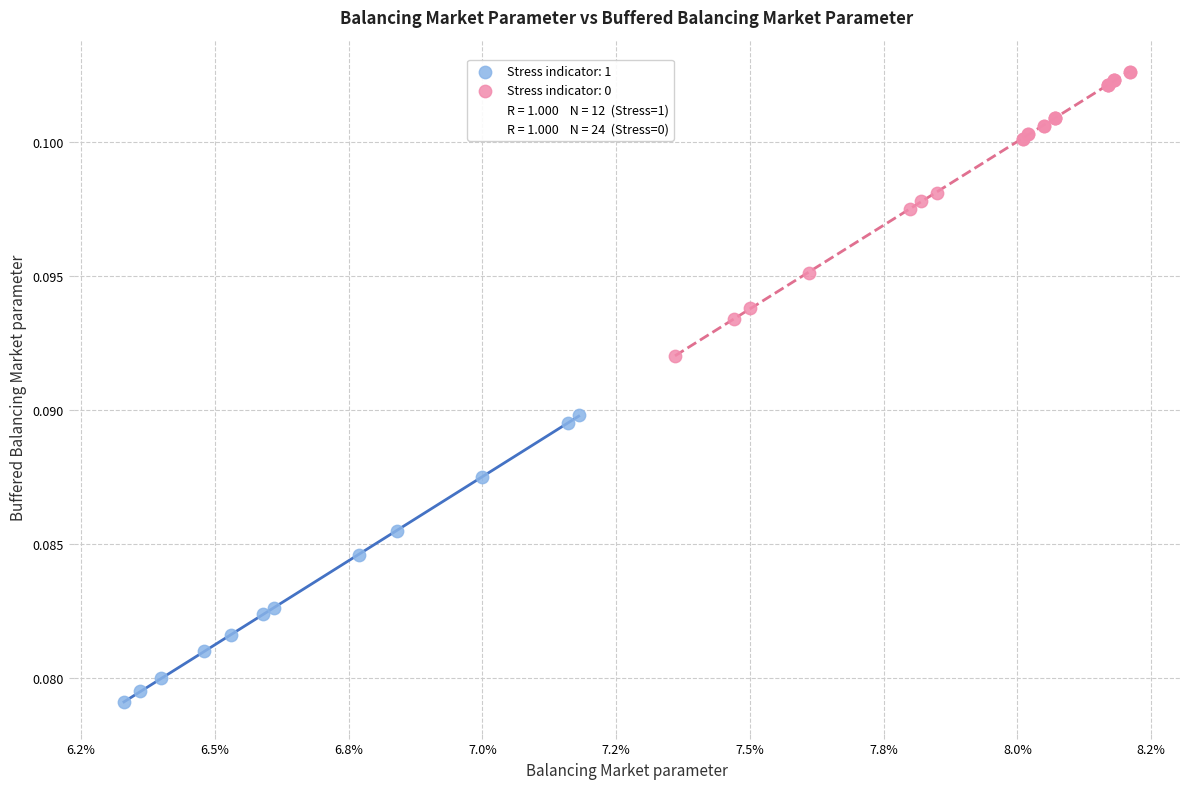

Which series contains the highest Y value?

Stress indicator: 0